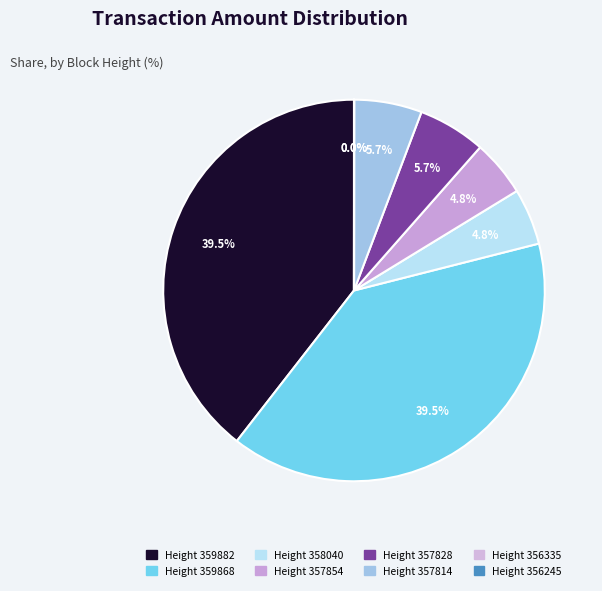

To the nearest percent, what is the average slice percentage?

12%